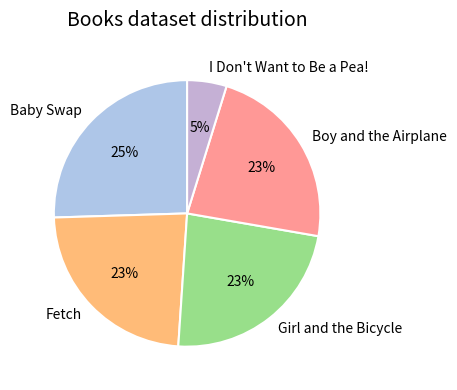

Is Baby Swap the majority of the pie?

No